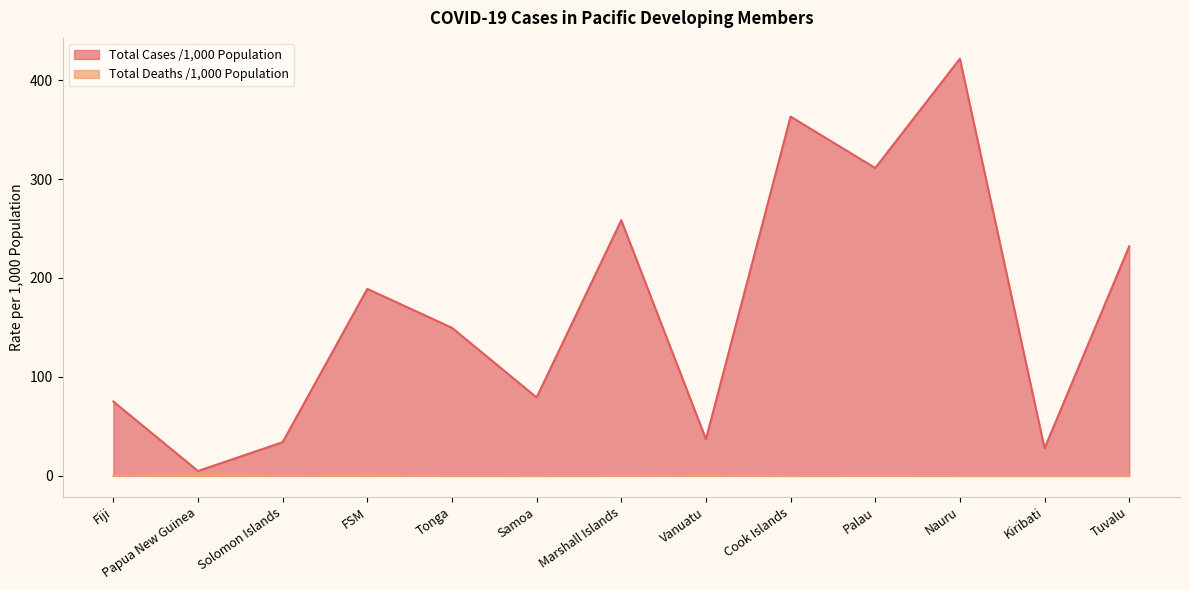

At which label does Total Deaths /1,000 Population reach its minimum?

Samoa